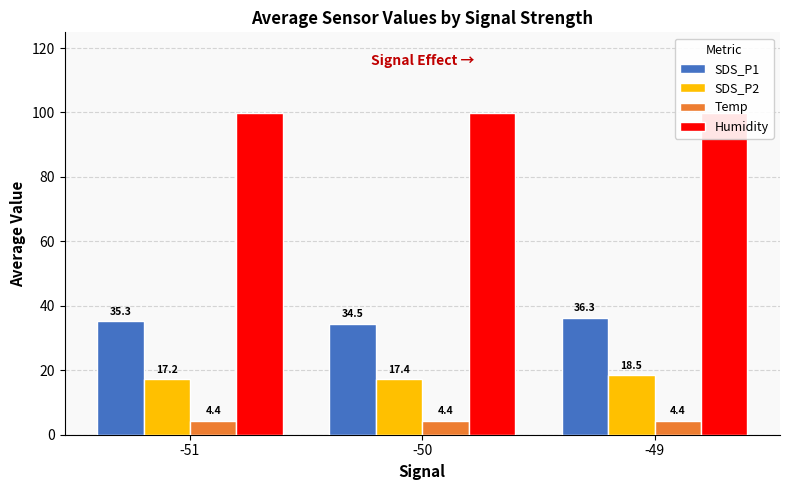

At which category is the sum across all series the highest?

-49